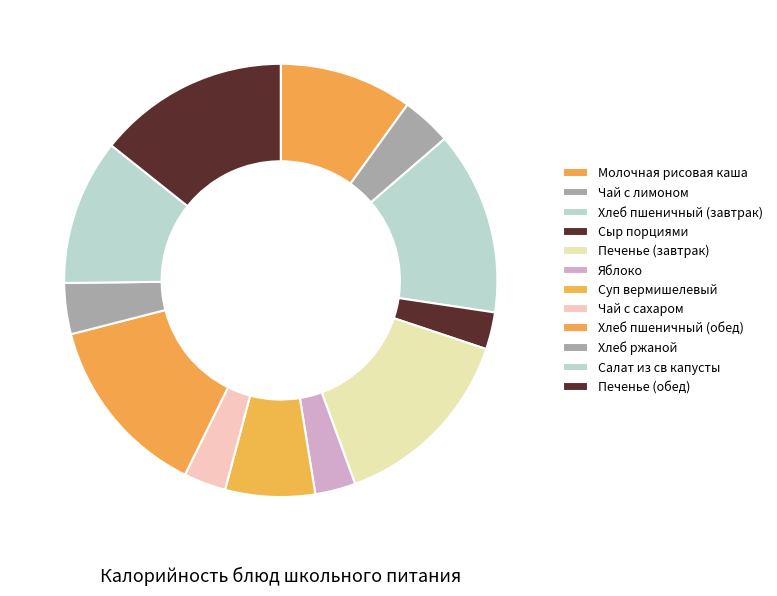

How many segments does this pie chart have?

12